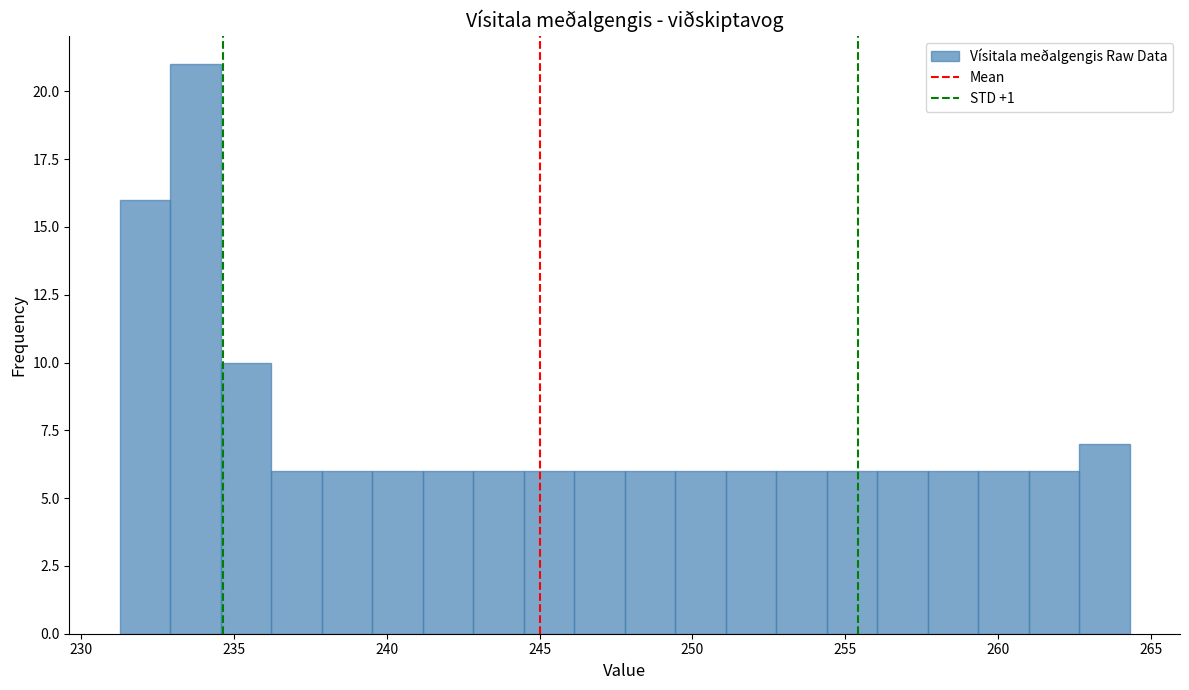

Read against the x-axis, roughly where is the centre of the tallest bar?

233.5